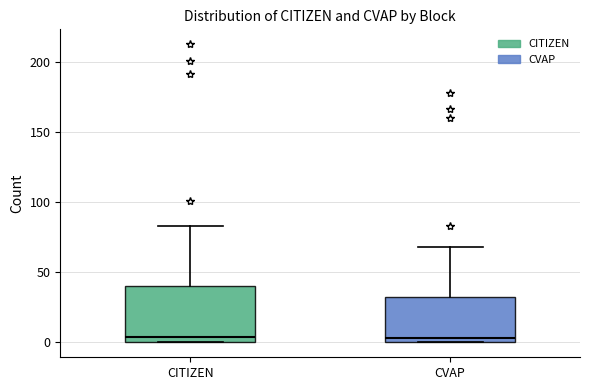

Which box is the tallest, from its lower edge to its upper edge?

CITIZEN